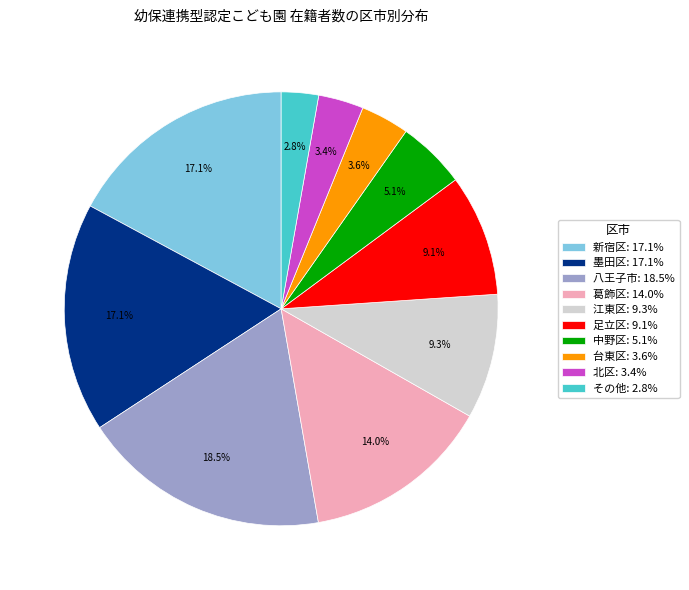

Does その他: 2.8% account for over 50% of the chart?

No